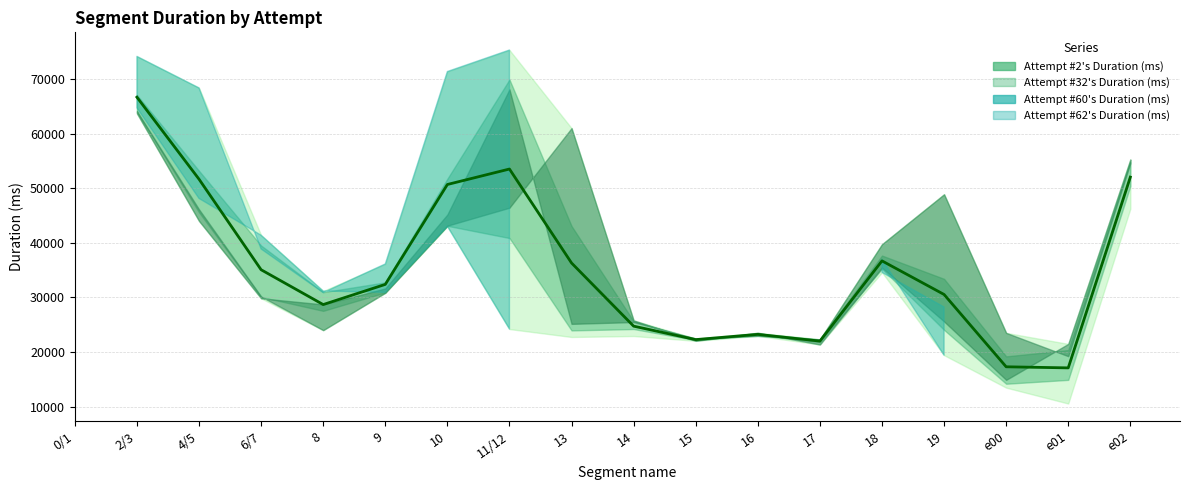

List the labels in order of value, largest first.

0/1, 2/3, 11/12, e02, 4/5, 10, 18, 13, 6/7, 9, 19, 8, 14, 16, 15, 17, e00, e01